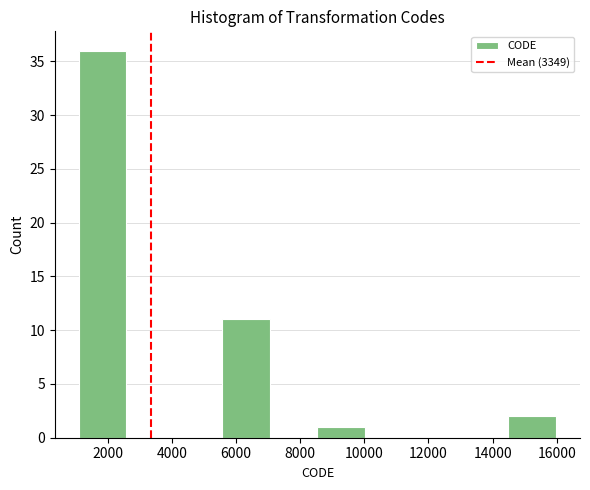

Over which range of the x-axis is the bar tallest?

1200 to 2600